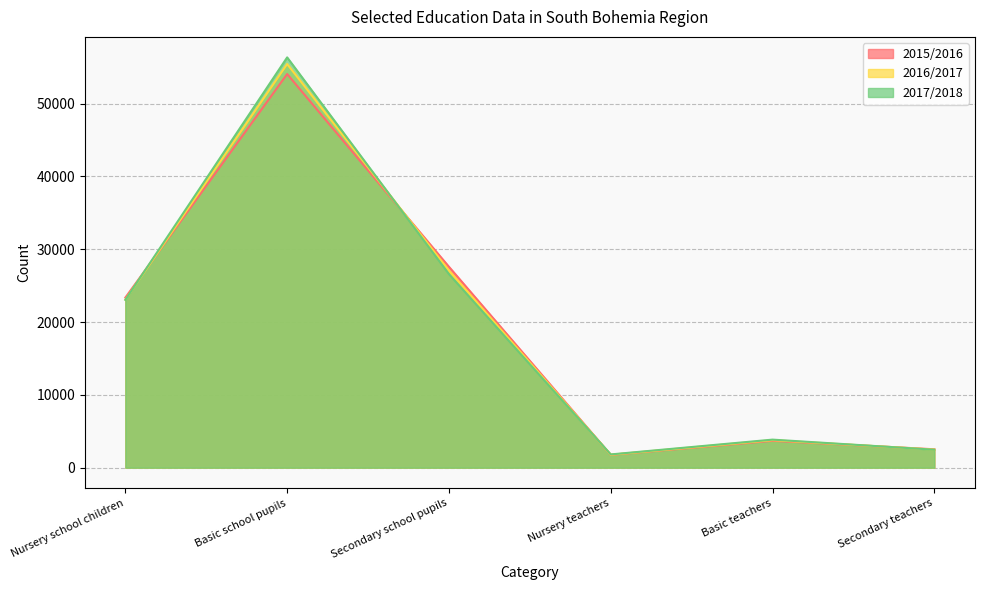

Which series has the widest spread of values?

2017/2018